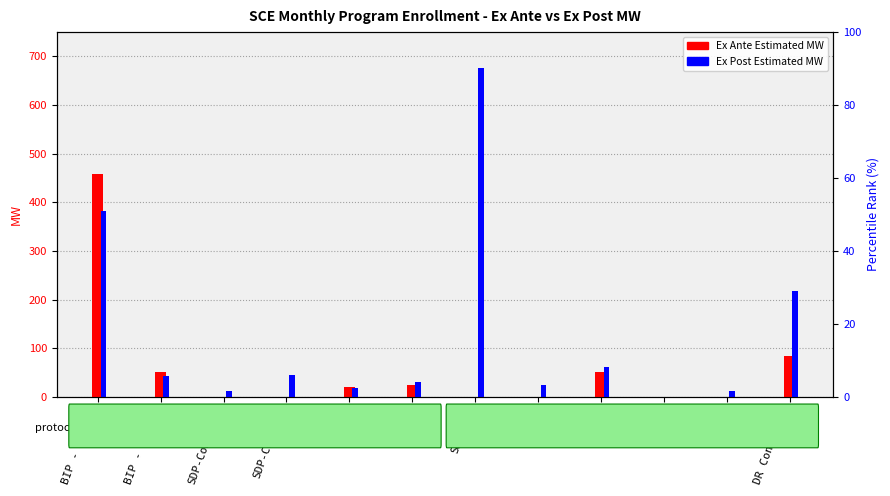

Reading left to right, what are all the values shown in this chart?

Ex Ante Estimated MW: 457.6	51.9	0.0	0.0	19.2	23.2	0.0	0.0	50.6	0.0	0.0	83.9
Ex Post Estimated MW: 382.3	43.4	12.1	43.8	18.2	30.8	675.5	24.5	60.8	0.2	11.2	217.3